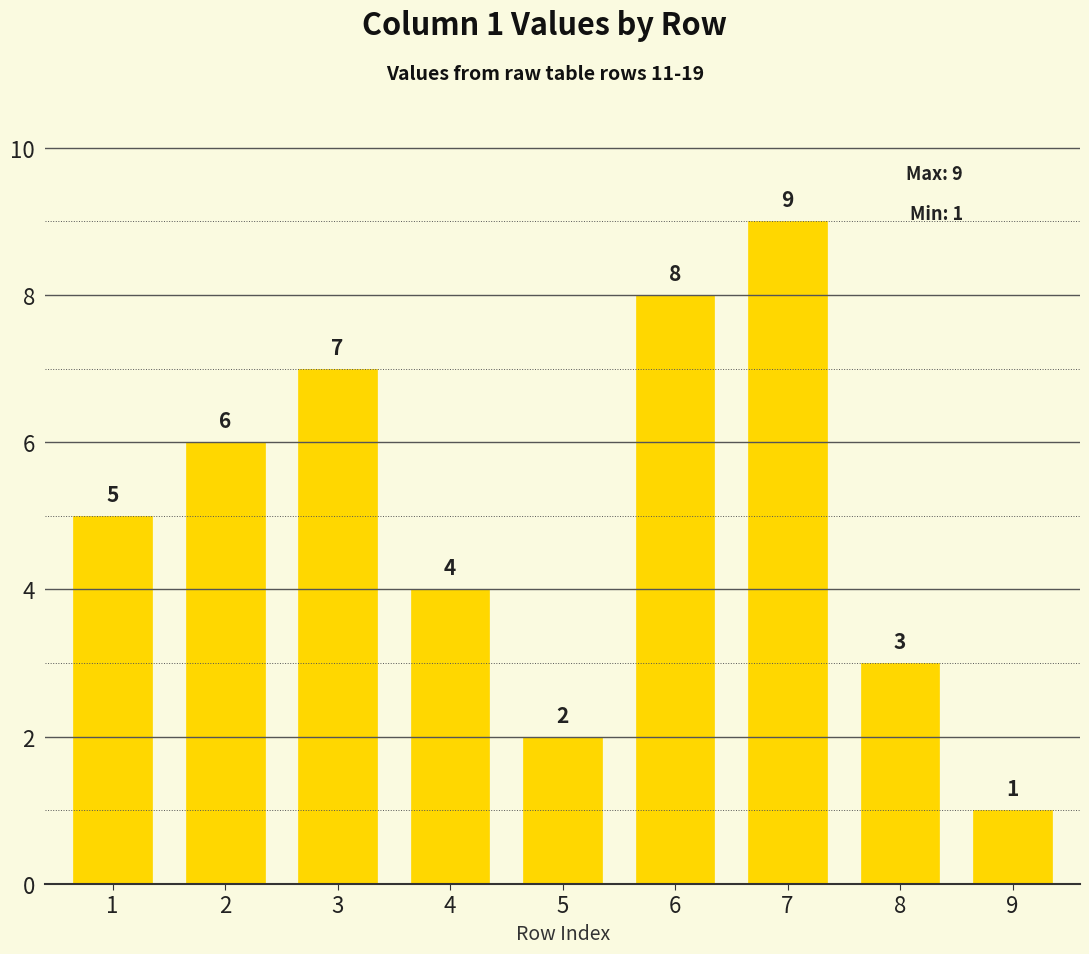

How many series are shown in this chart?

1